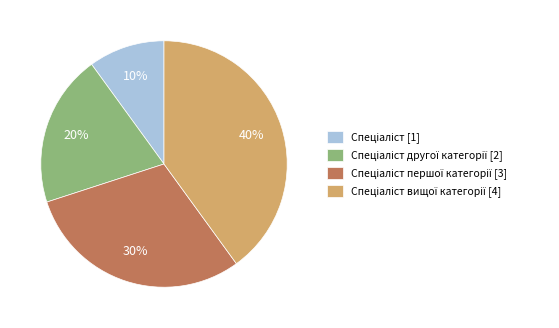

Does any single category account for the majority?

No